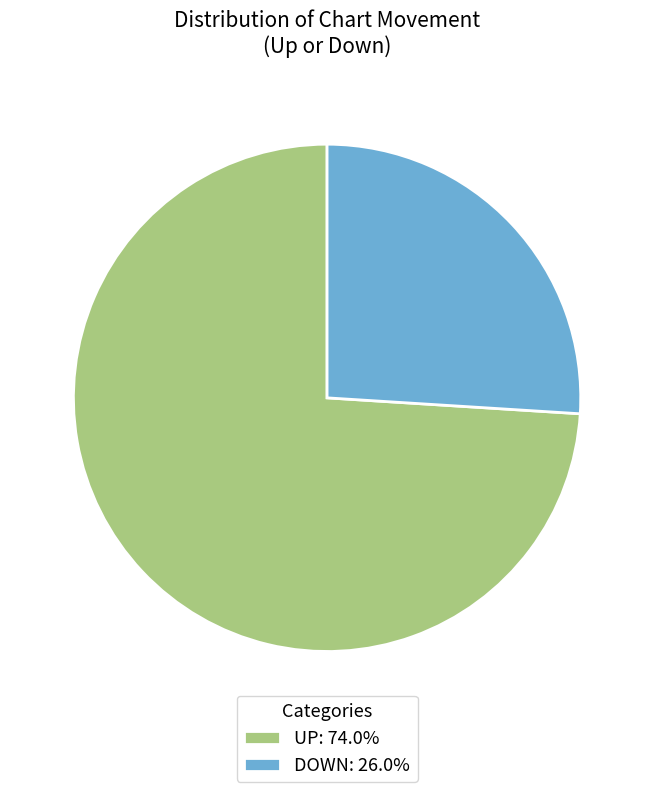

Do UP: 74.0% and DOWN: 26.0% together represent more than half of the pie?

Yes